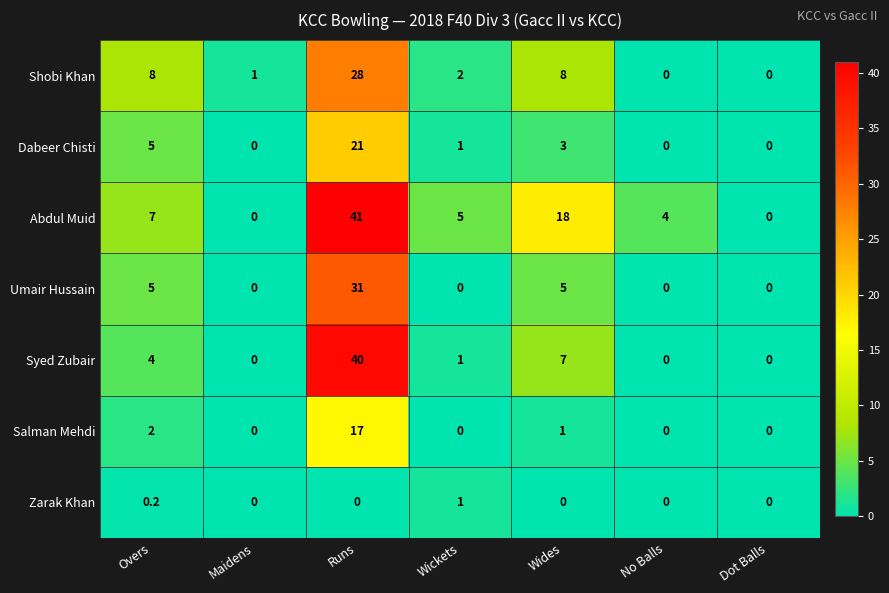

Is it true that Syed Zubair equals 4.0 at Overs?

True